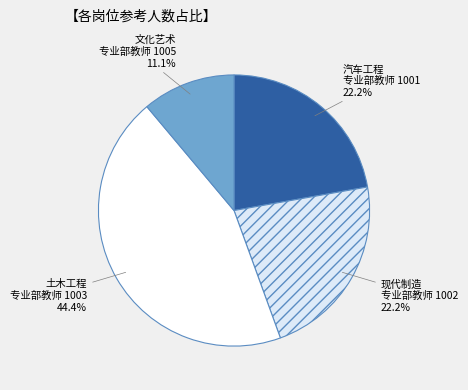

How many slices are in this pie chart?

4